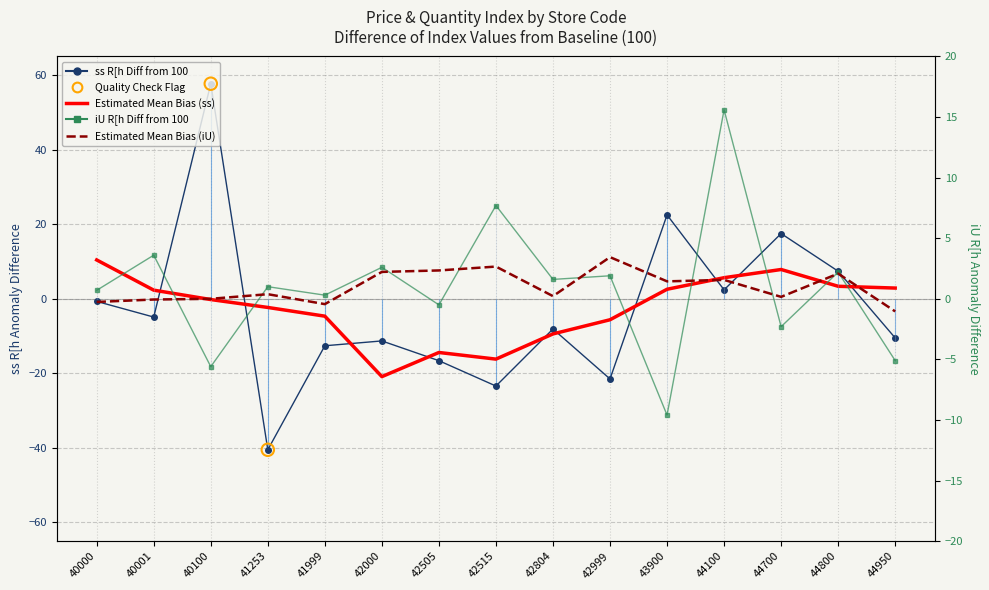

Which series has the largest Y range (max minus min)?

ss R[h